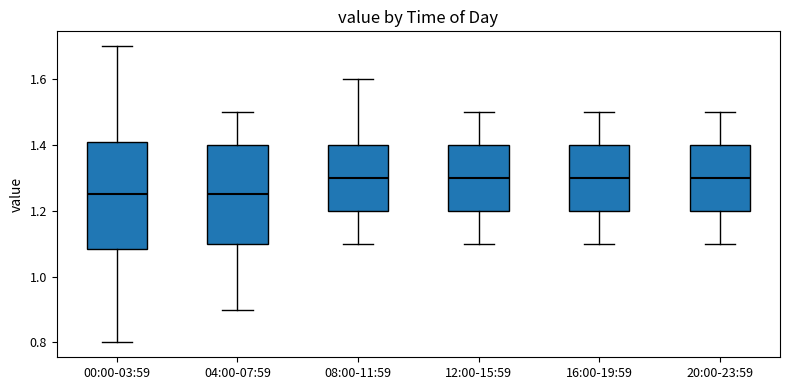

Reading left to right, transcribe this box plot: for each box, give where its median line is, the range the box spans, and where its two whiskers end, as read against the y-axis. The values are not printed on the chart, so give them approximately, as read against the axis.

00:00-03:59: median 1.26, box 1.08 to 1.40, whiskers 0.80 to 1.70
04:00-07:59: median 1.26, box 1.10 to 1.40, whiskers 0.90 to 1.50
08:00-11:59: median 1.30, box 1.20 to 1.40, whiskers 1.10 to 1.60
12:00-15:59: median 1.30, box 1.20 to 1.40, whiskers 1.10 to 1.50
16:00-19:59: median 1.30, box 1.20 to 1.40, whiskers 1.10 to 1.50
20:00-23:59: median 1.30, box 1.20 to 1.40, whiskers 1.10 to 1.50